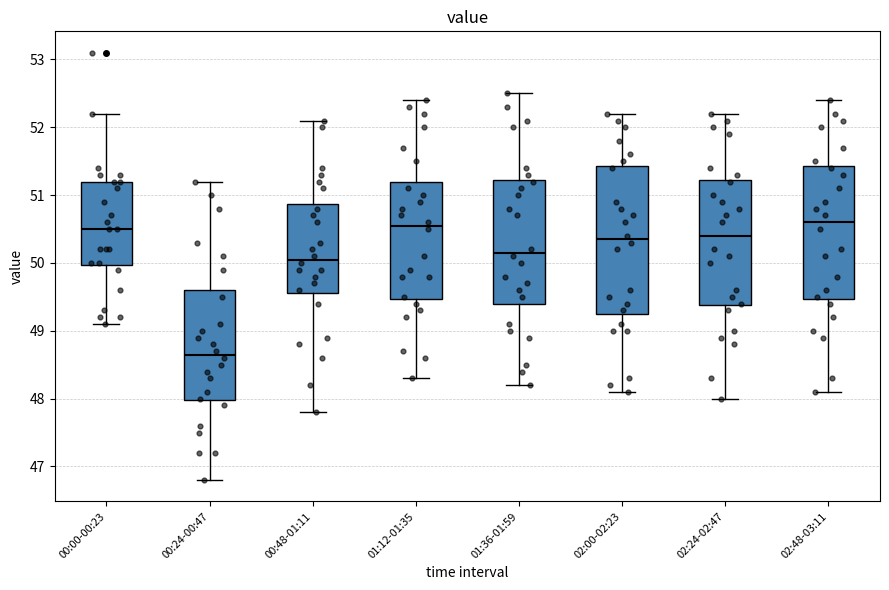

Comparing the boxes themselves (not the whiskers), which one is the tallest?

02:00-02:23